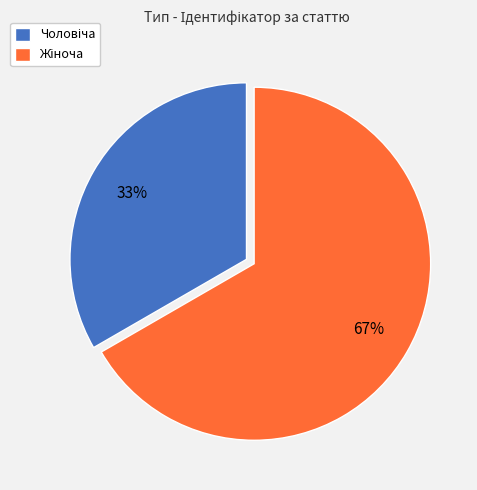

Is there any slice that represents more than half of the pie?

Yes